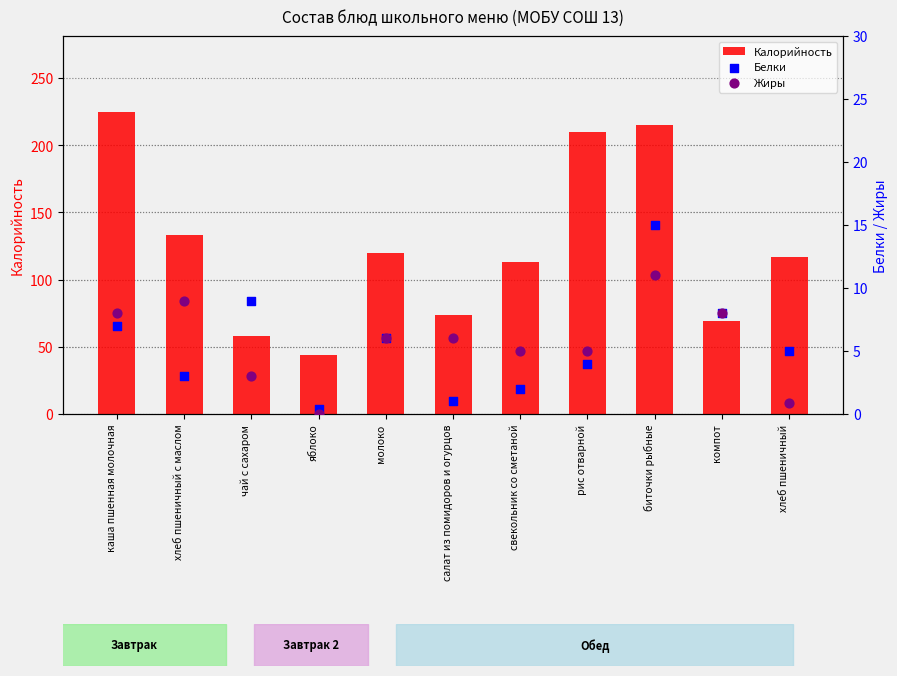

Is the value of Белки at яблоко greater than the value of Калорийность at хлеб пшеничный с маслом?

No